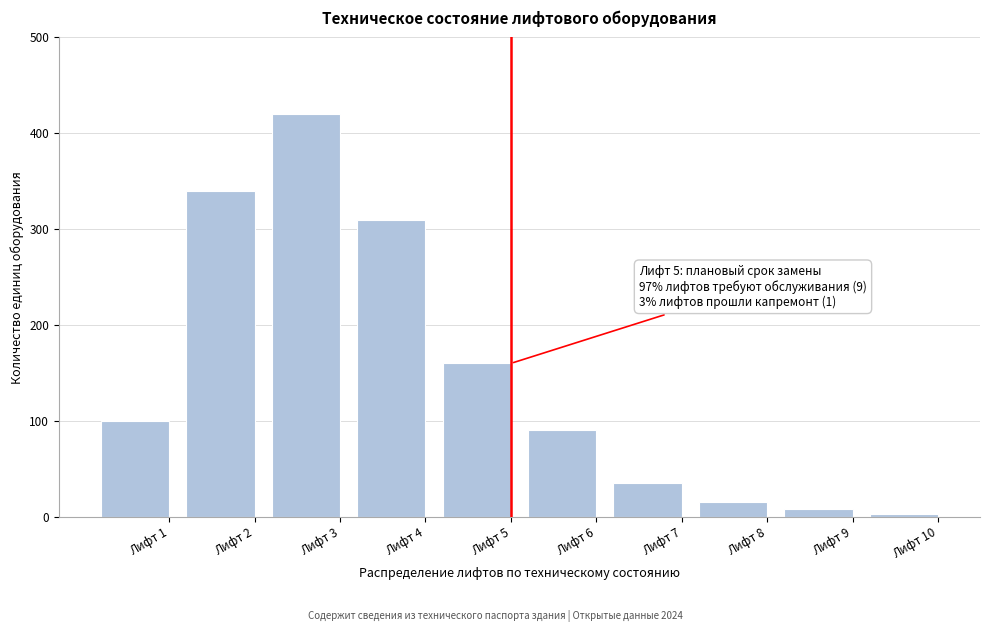

Reading left to right, extract all data points from this chart.

Лифт 1=100	Лифт 2=340	Лифт 3=420	Лифт 4=310	Лифт 5=160	Лифт 6=90	Лифт 7=35	Лифт 8=15	Лифт 9=8	Лифт 10=3